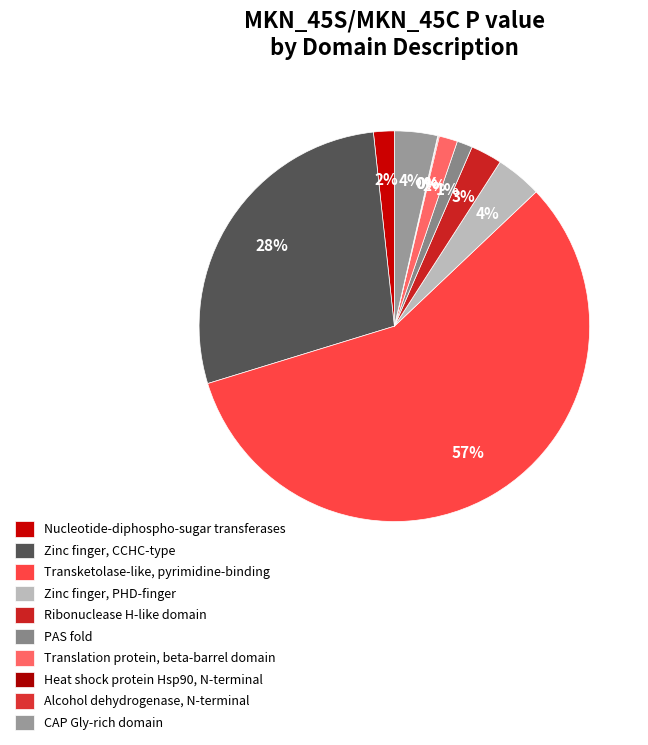

Rank the categories by value from lowest to highest.

Alcohol dehydrogenase, N-terminal, Heat shock protein Hsp90, N-terminal, PAS fold, Translation protein, beta-barrel domain, Nucleotide-diphospho-sugar transferases, Ribonuclease H-like domain, CAP Gly-rich domain, Zinc finger, PHD-finger, Zinc finger, CCHC-type, Transketolase-like, pyrimidine-binding